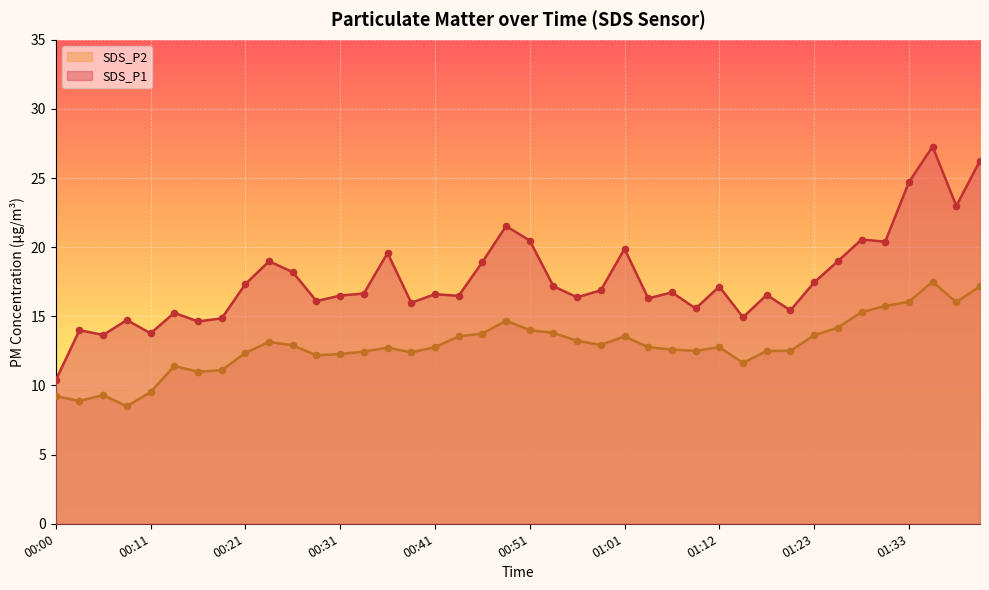

Which series has the largest Y range (max minus min)?

SDS_P1